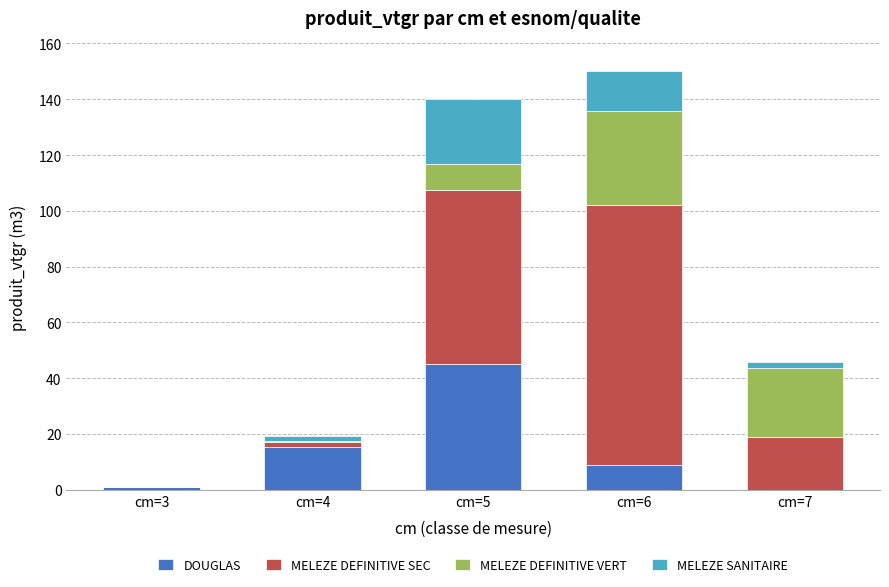

At which category is the sum across all series the highest?

cm=6